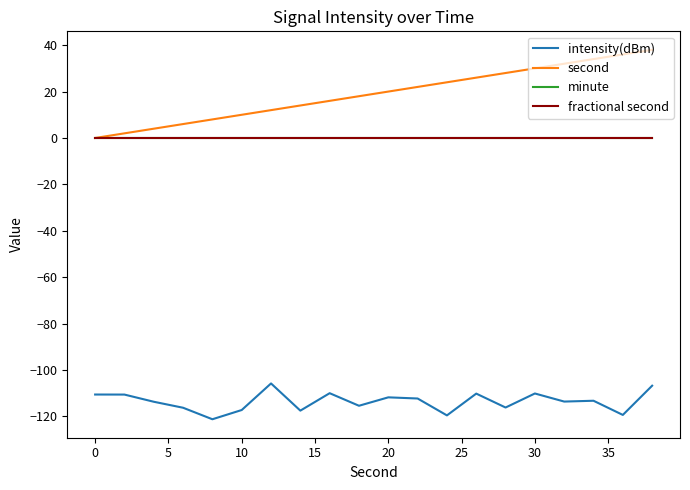

True or false: second and minute intersect in this chart.

False